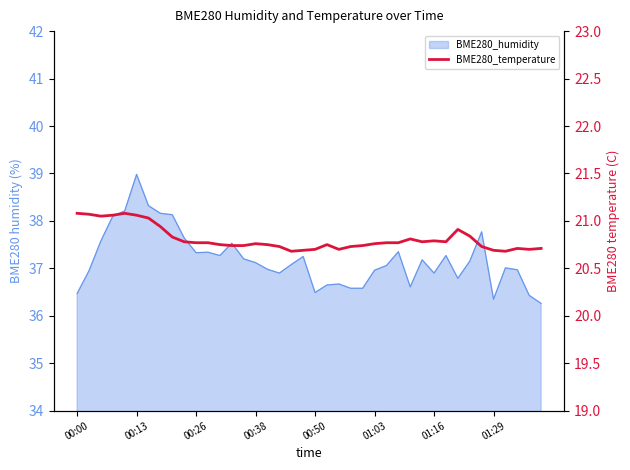

What is the maximum value shown in the chart?

21.1